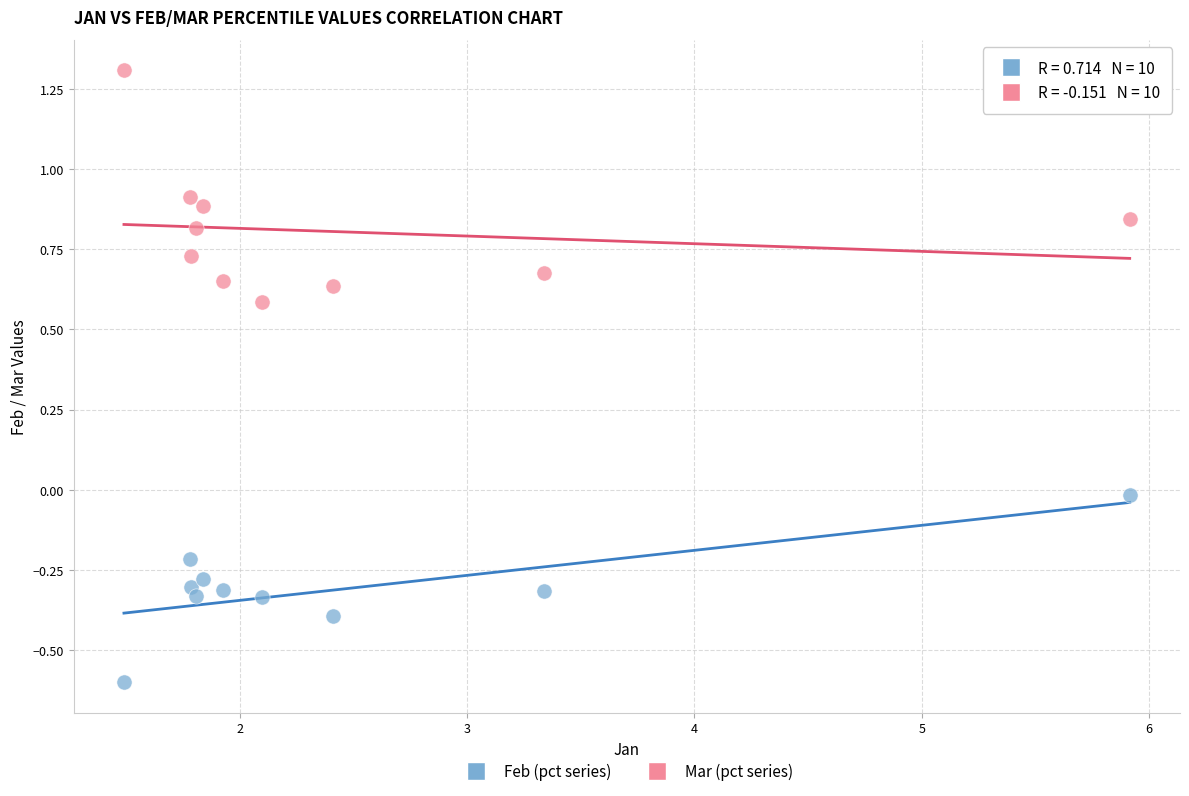

What are all the series names shown in the legend?

Feb (pct series), Mar (pct series)